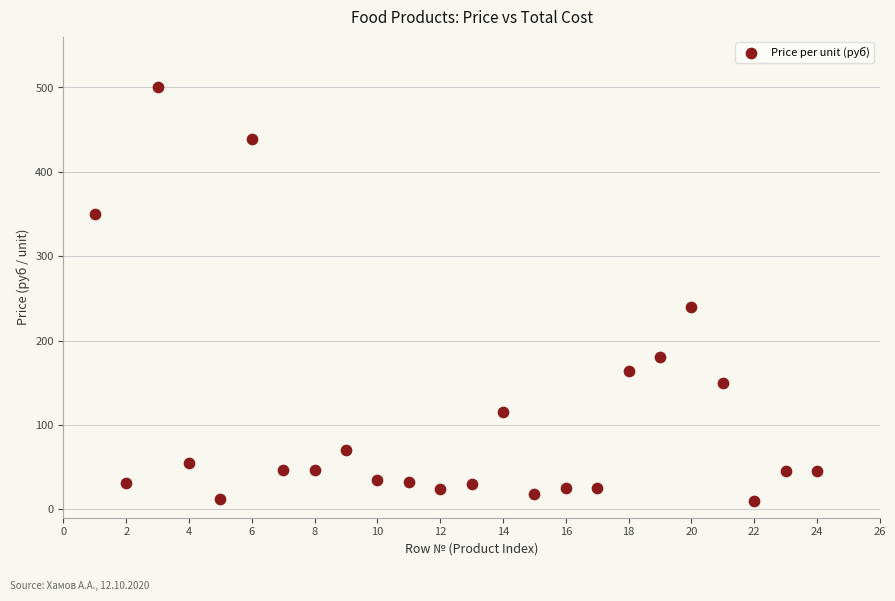

What Y value in the scatter plot is closest to 255?

240.0